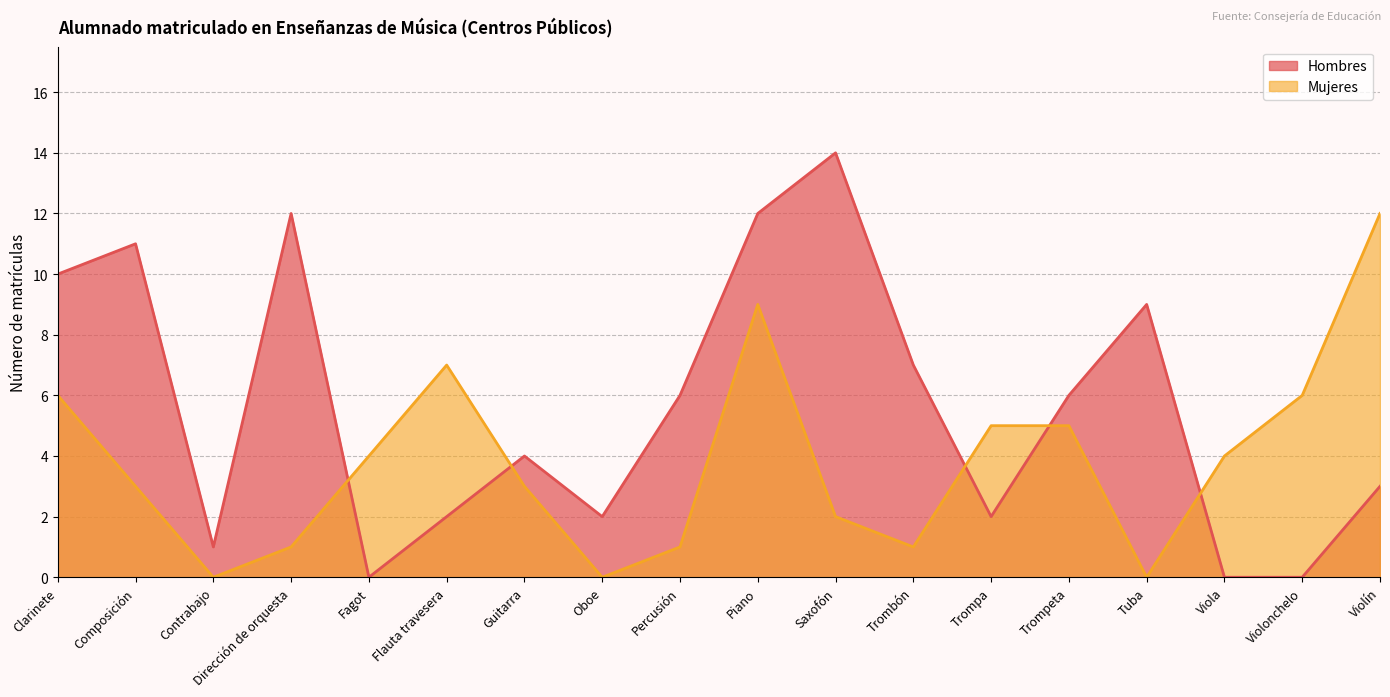

Rank the series by their maximum value, from lowest to highest.

Mujeres, Hombres